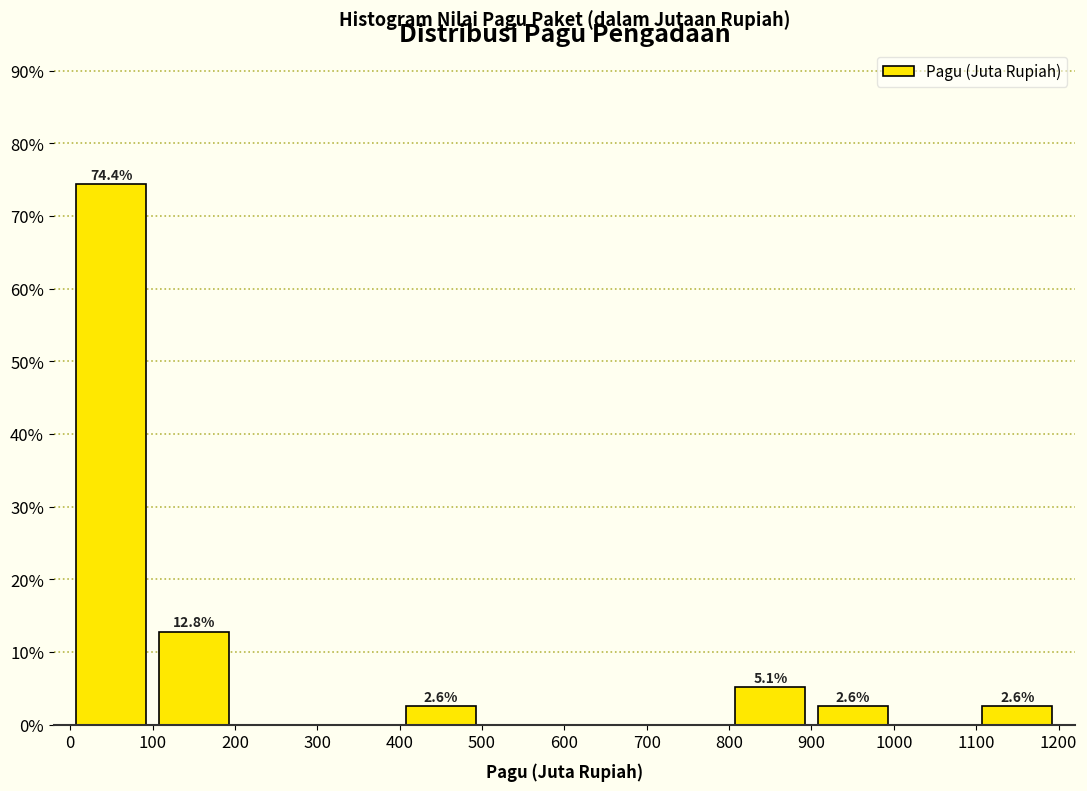

Which range on the x-axis has the tallest bar?

0 to 100